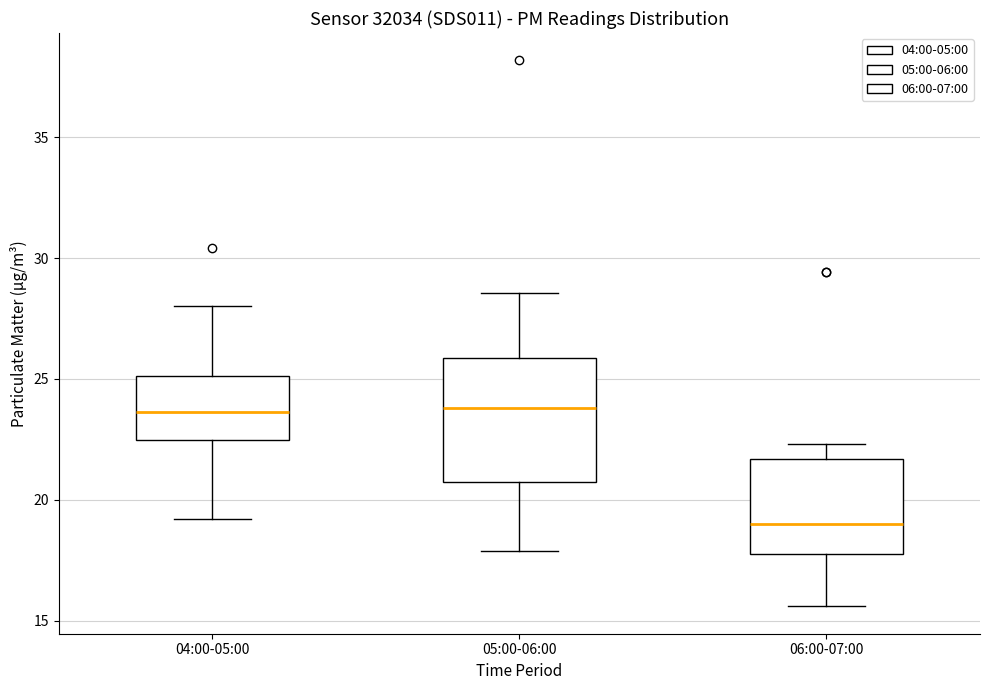

Where does the upper whisker of the box for 05:00-06:00 end on the y-axis? The values are not printed on the chart, so give them approximately, as read against the axis.

28.5